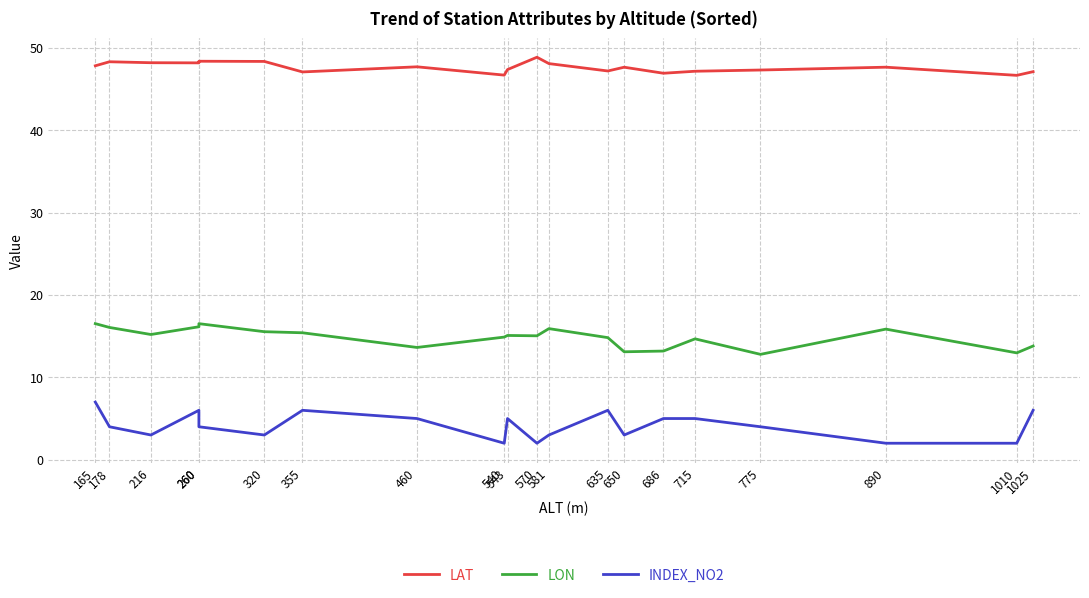

Which category has the highest value in the LON series?

165